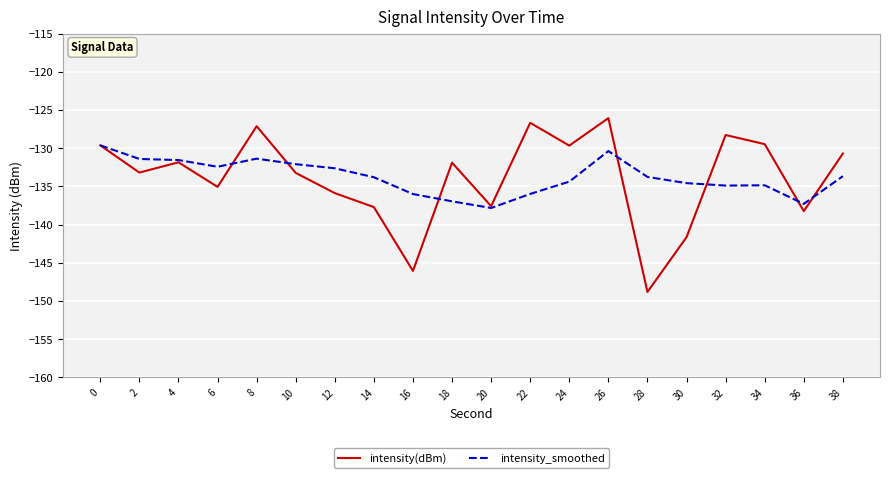

What is the approximate value of intensity(dBm) at 14?

-137.7